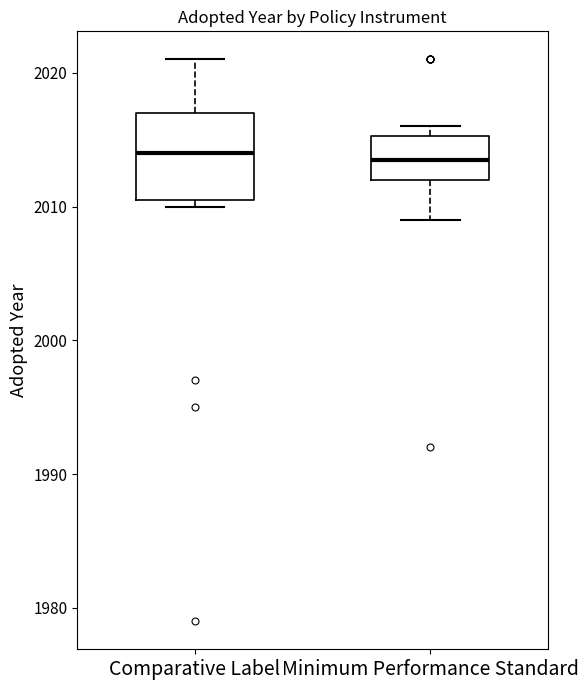

Which box is the tallest, from its lower edge to its upper edge?

Comparative Label